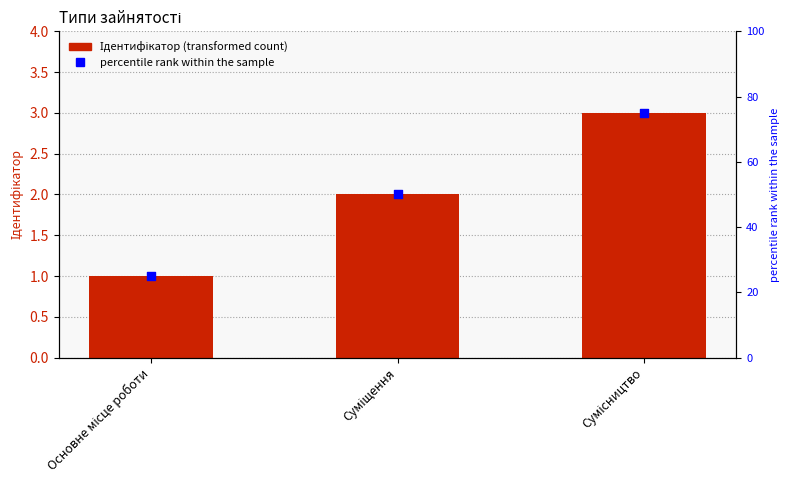

At how many categories does at least one series exceed 35?

2